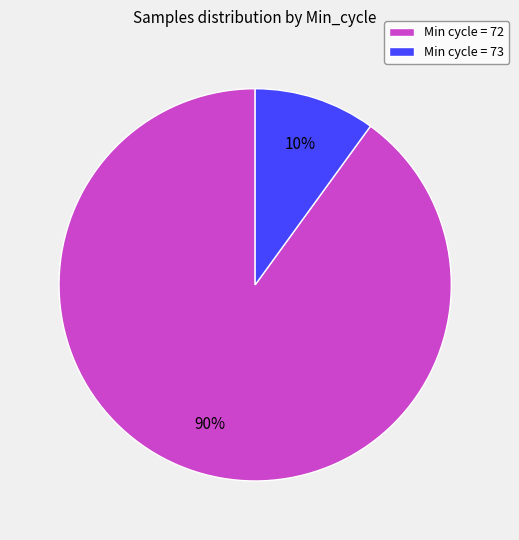

How many segments does this pie chart have?

2